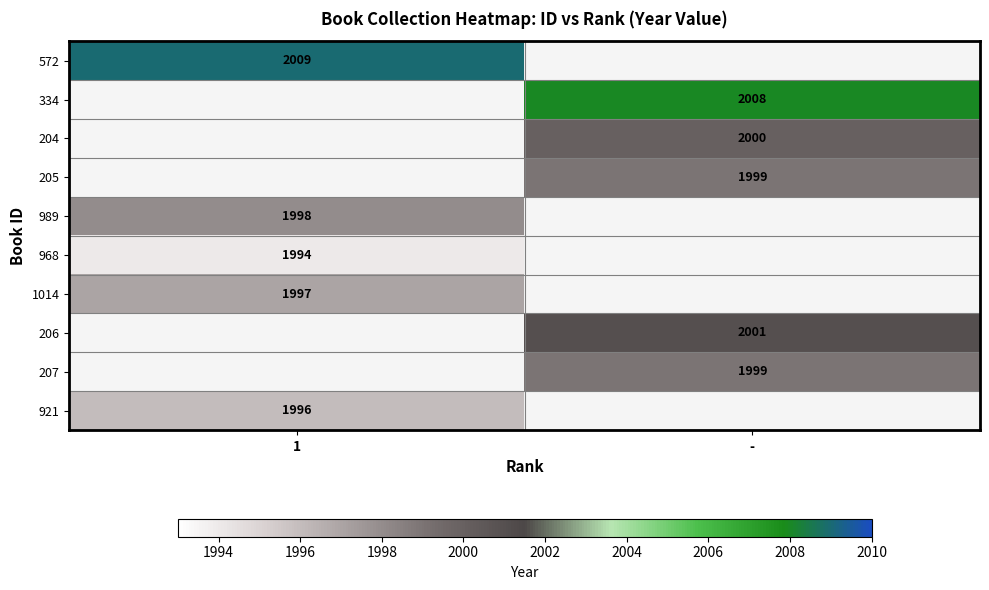

At which category does the chart reach its minimum across all series?

1